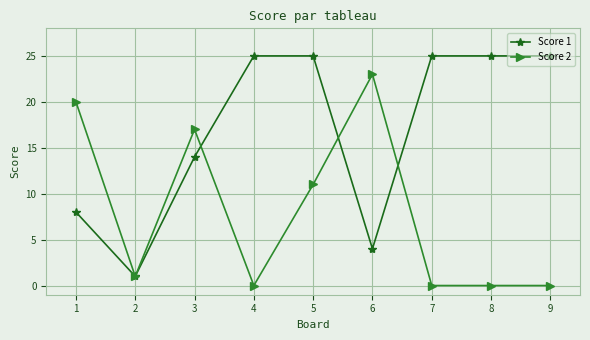

The value of Score 1 at 9 is 5. True or false?

False